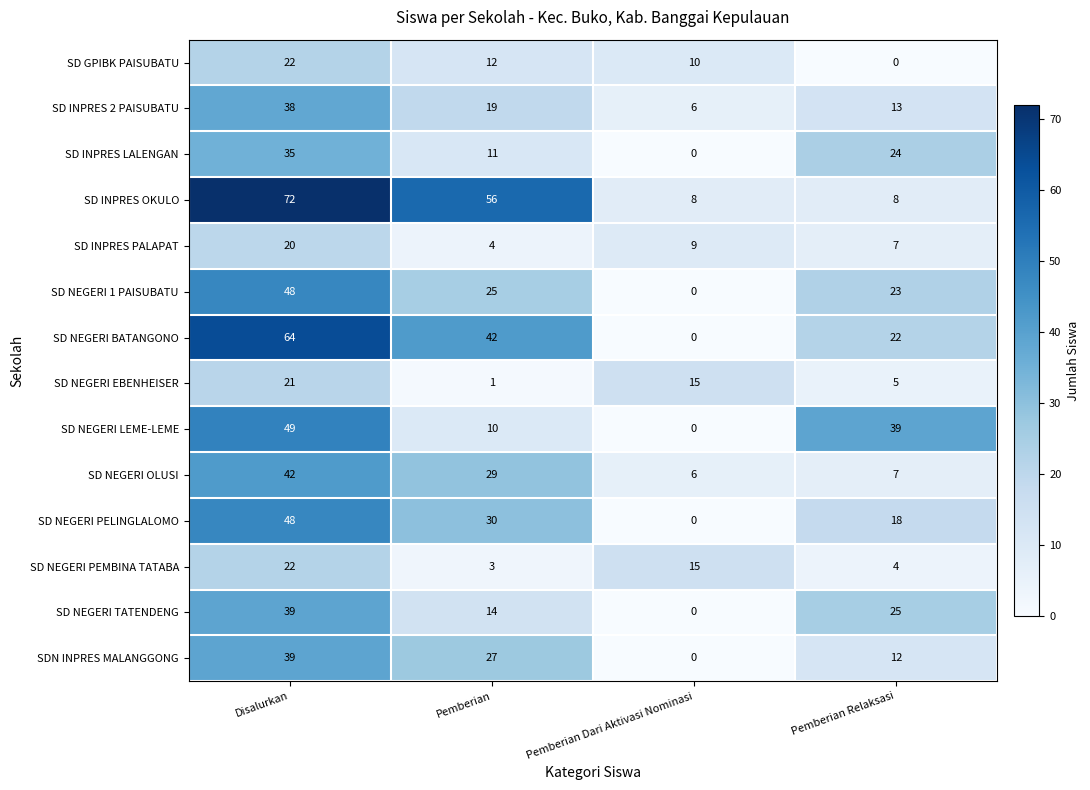

The SD NEGERI 1 PAISUBATU series shows -21 at Pemberian Dari Aktivasi Nominasi. True or false?

False